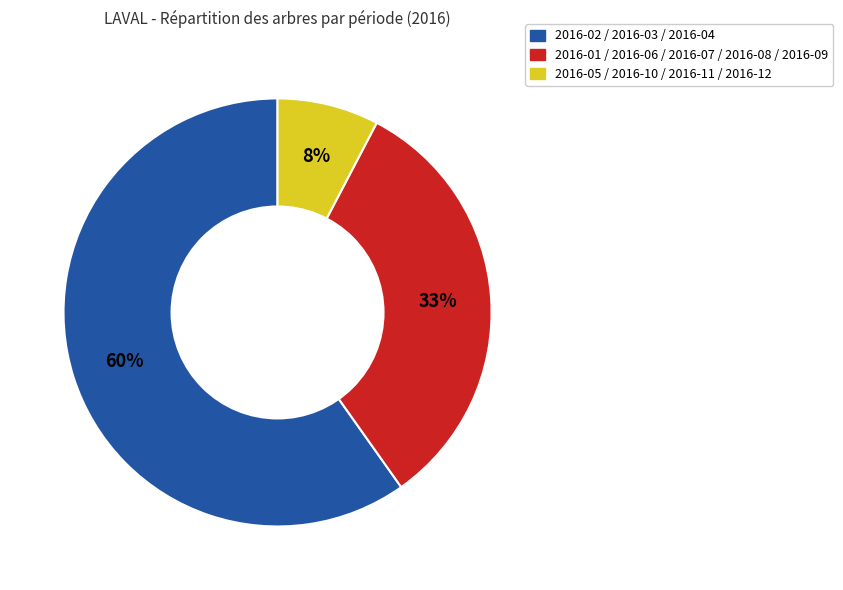

Count the number of slices in the pie.

3